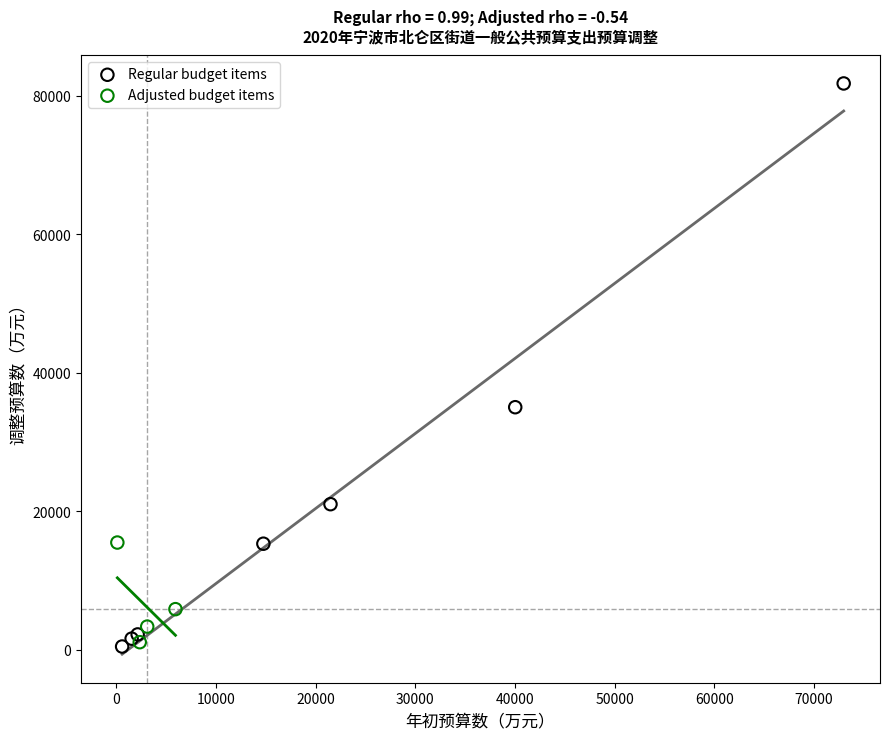

Which series contains the highest Y value?

Regular budget items